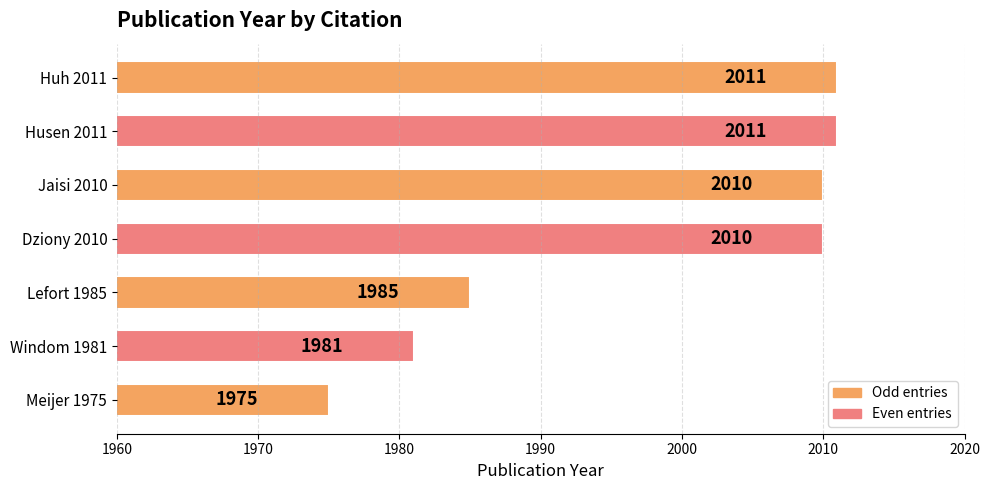

Where is the data nearest to the value 1993?

Lefort 1985